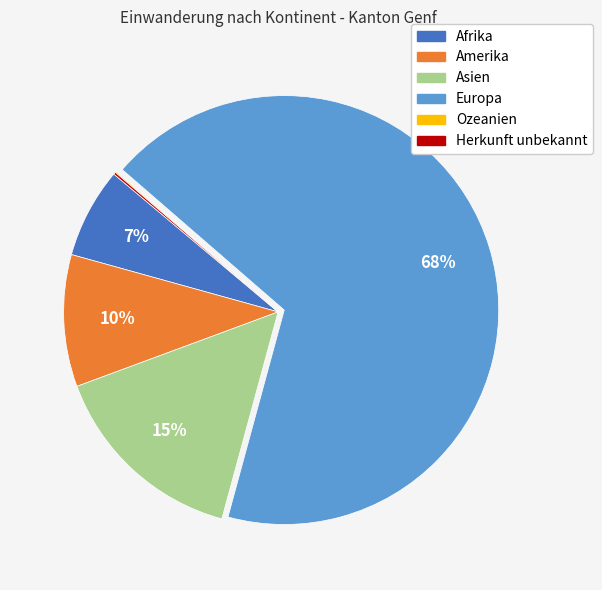

Which category accounts for the majority?

Europa